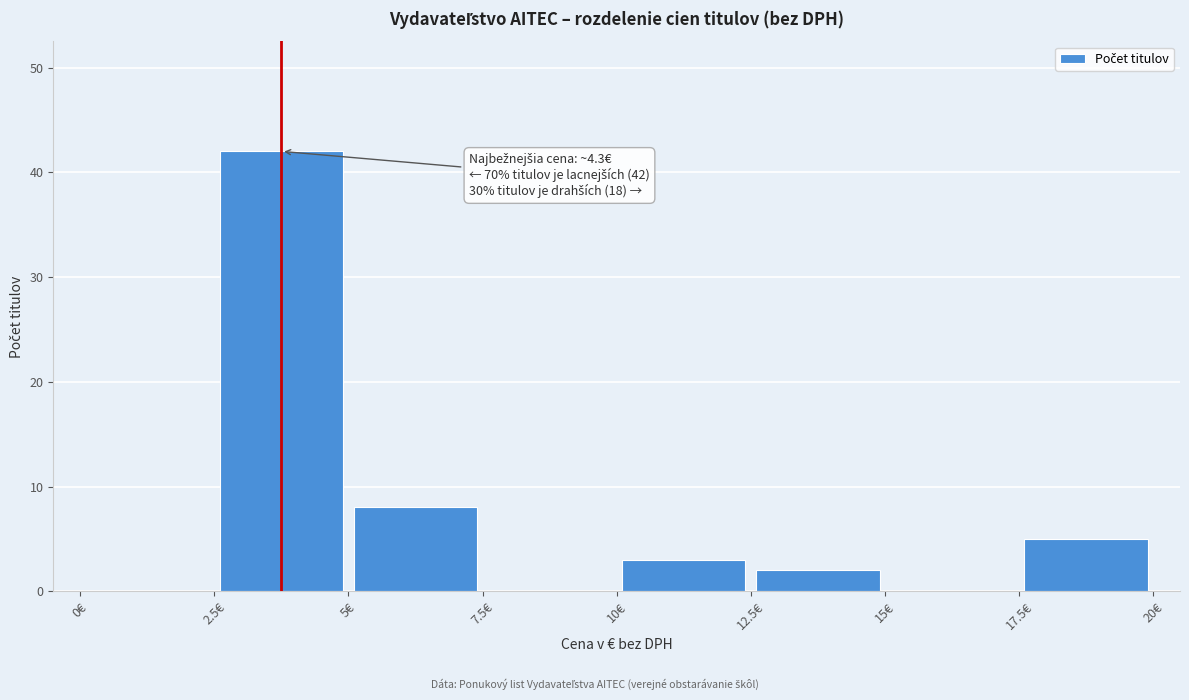

Which range on the x-axis has the tallest bar?

2.5 to 5.0